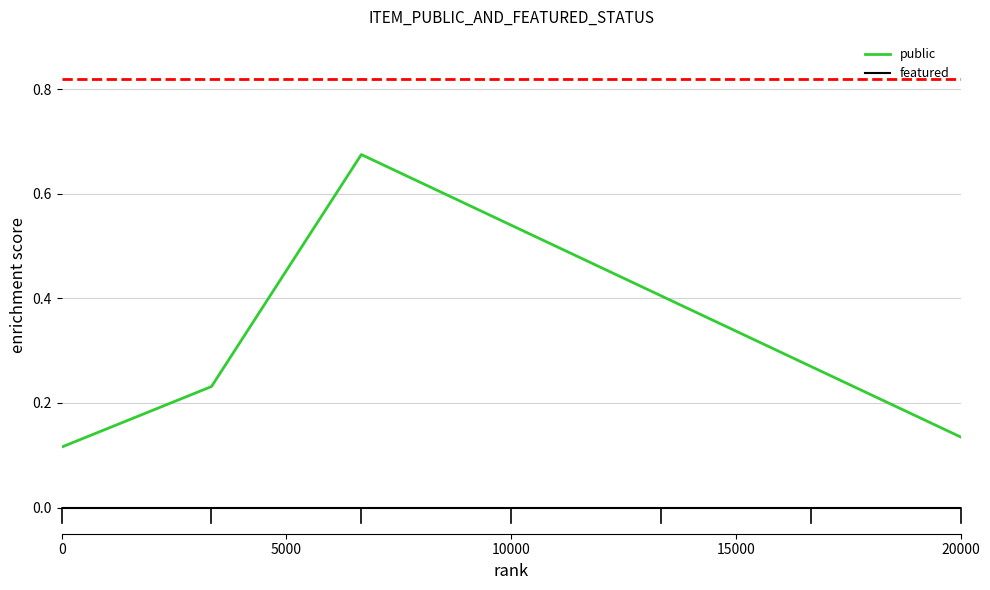

List the series in order of their peak value, lowest first.

featured, public